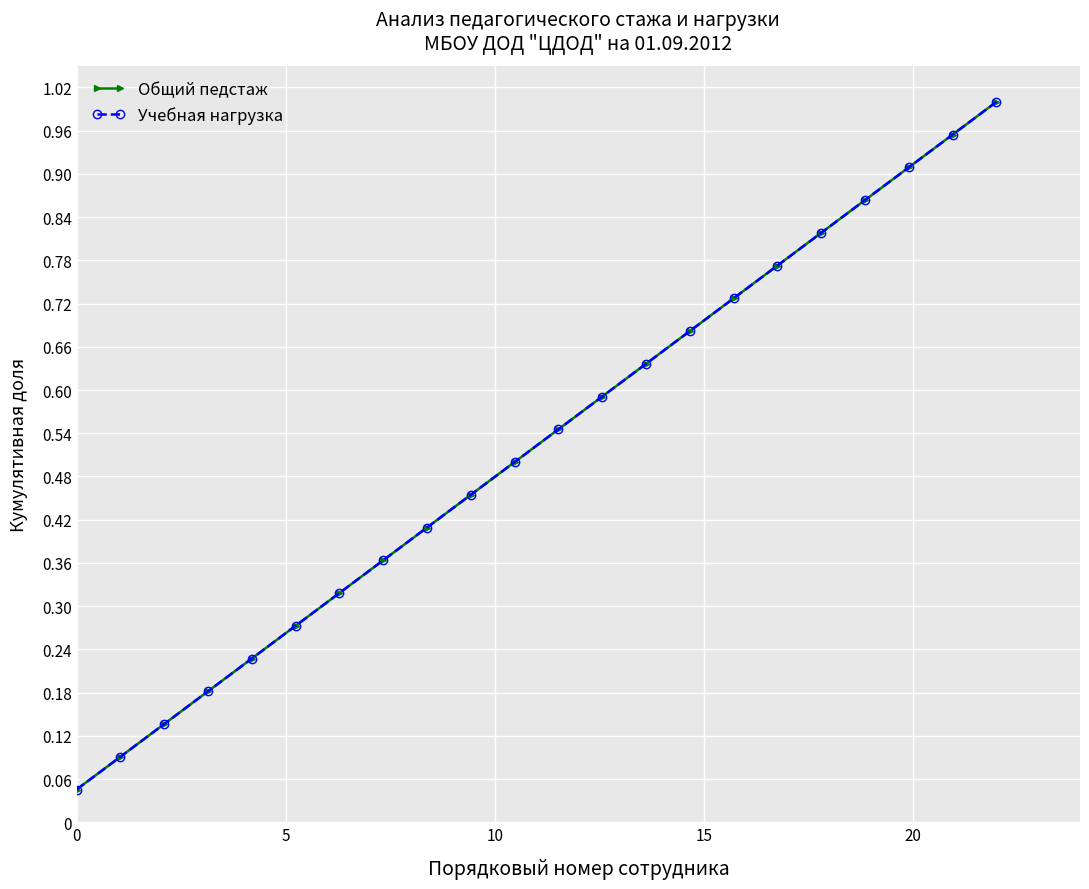

Does the chart have visible grid lines?

Yes